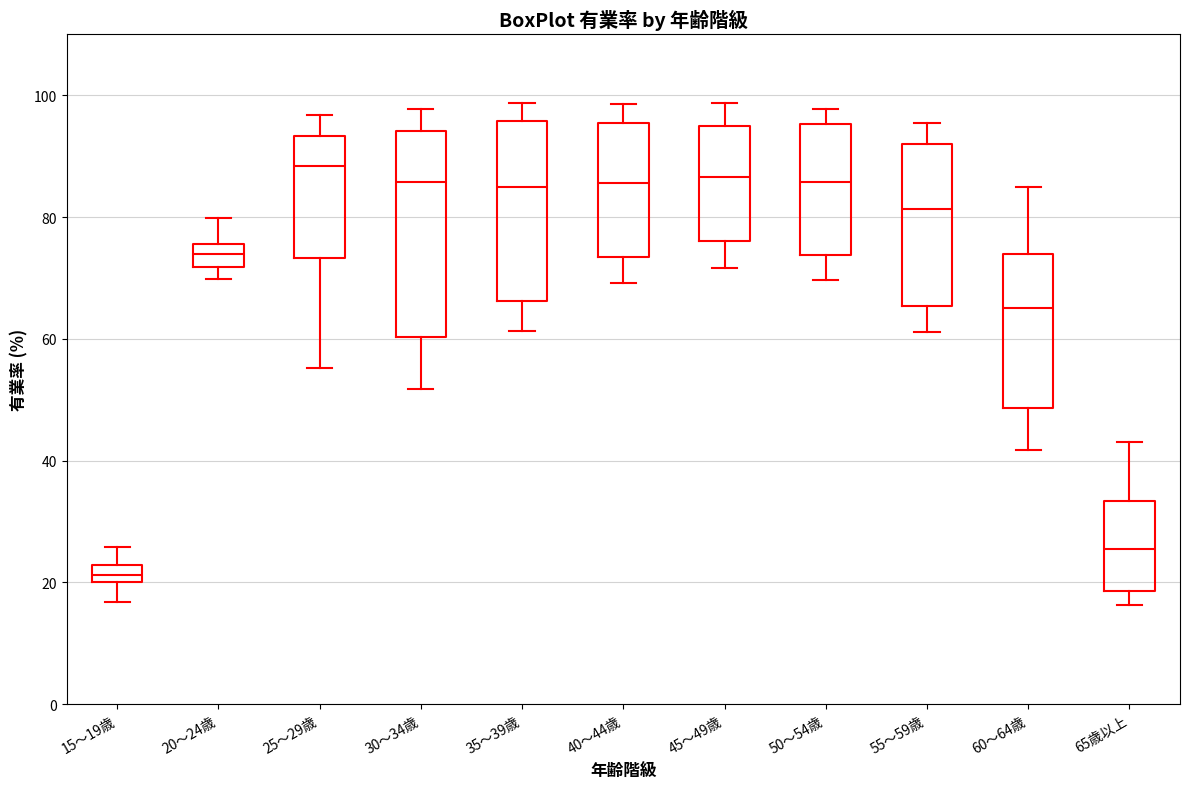

Comparing the boxes themselves (not the whiskers), which one is the tallest?

30～34歳